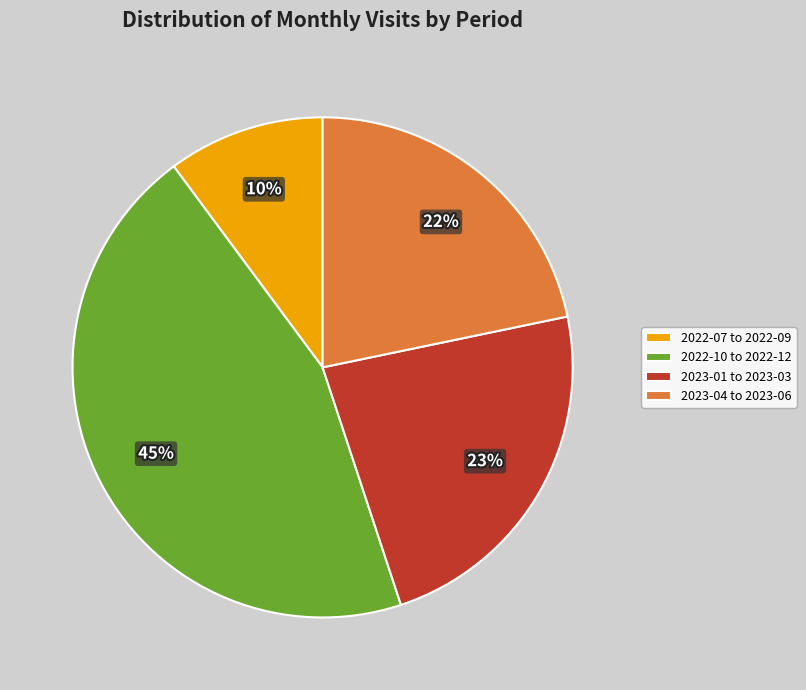

Does 2023-01 to 2023-03 account for over 50% of the chart?

No